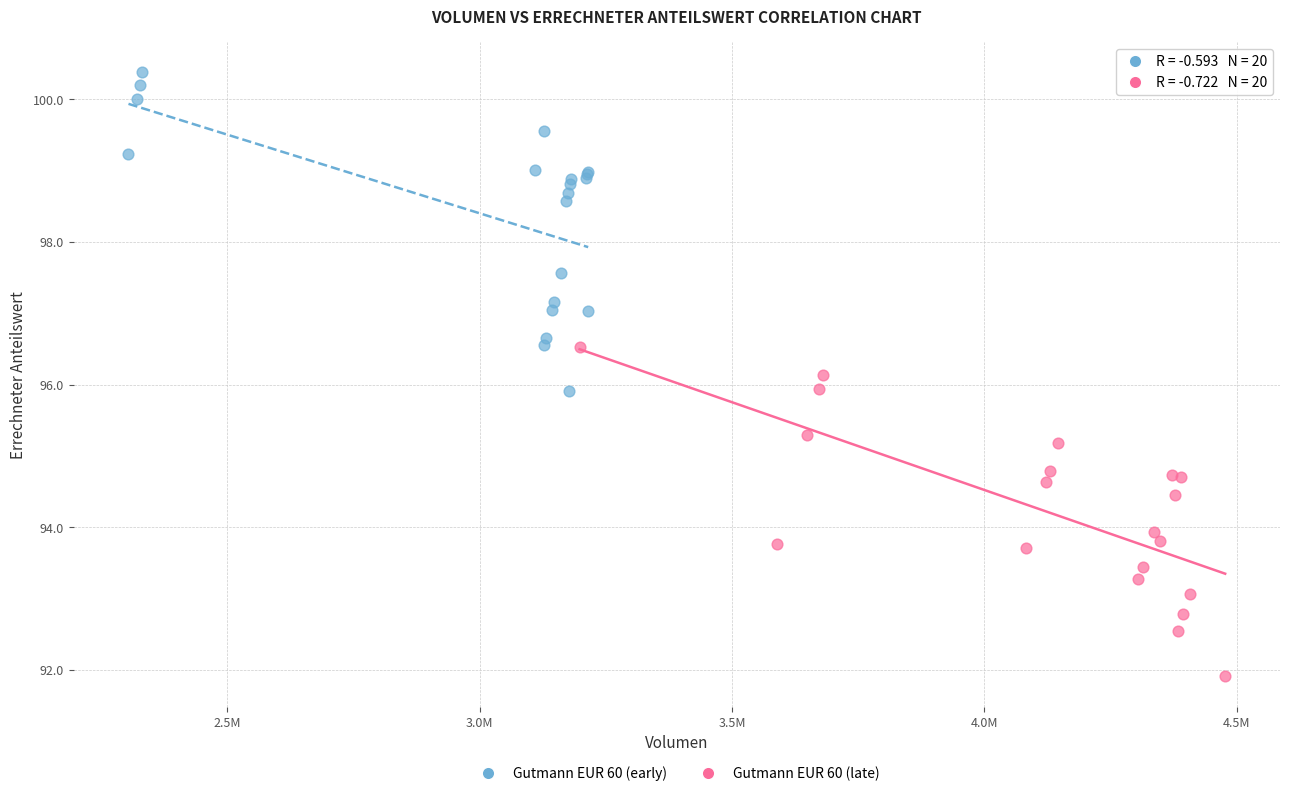

Which series reaches the minimum Y coordinate?

Gutmann EUR 60 (late)